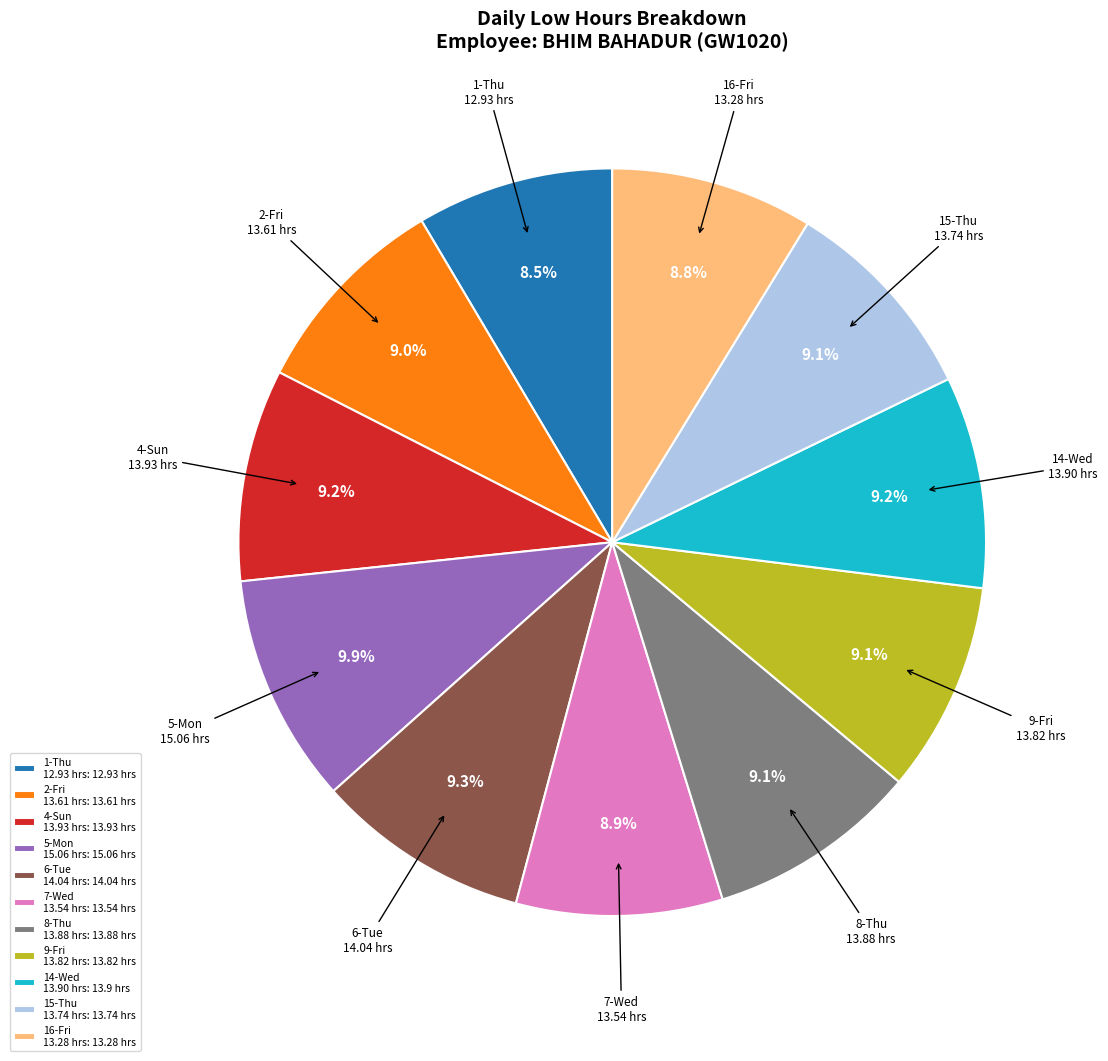

Approximately how many times larger is the value at 4-Sun 13.93 hrs: 13.93 hrs compared to 5-Mon 15.06 hrs: 15.06 hrs?

0.9